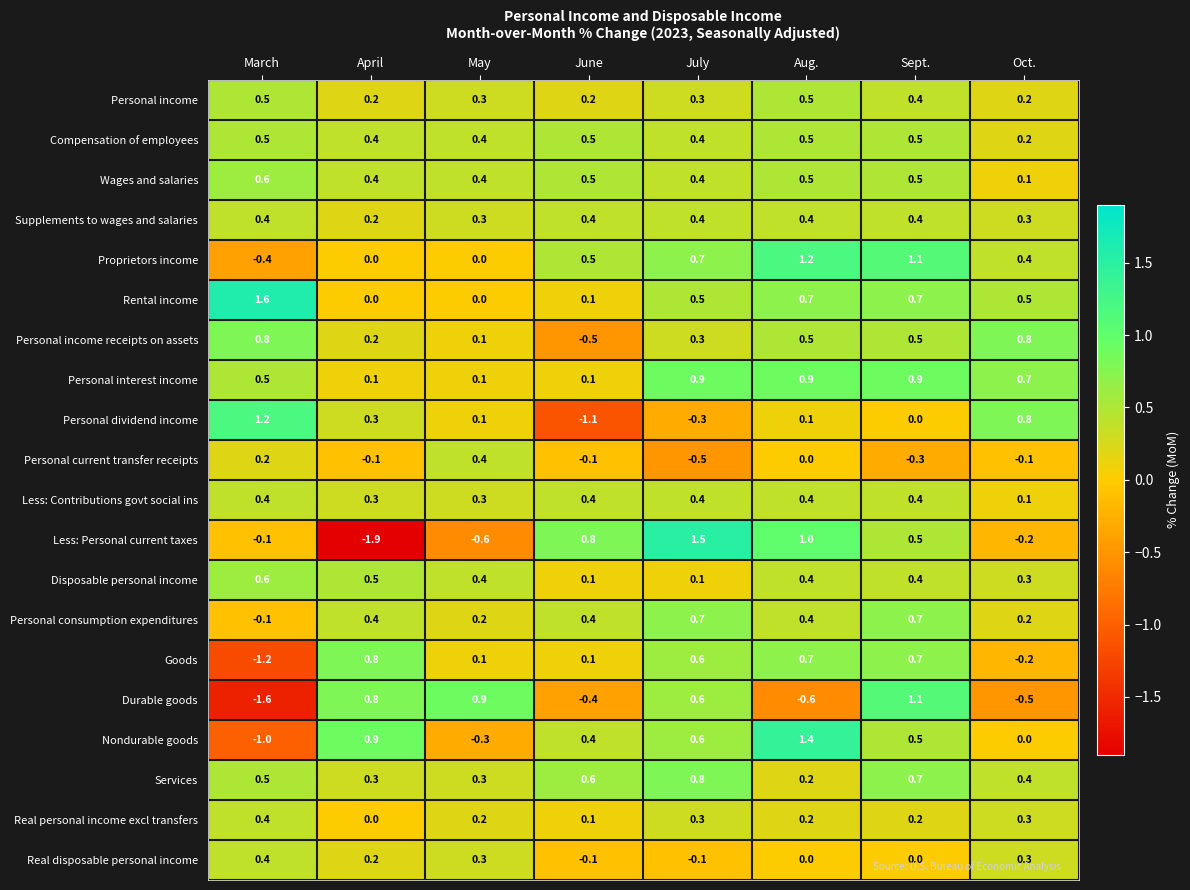

At which category does the chart reach its minimum across all series?

April